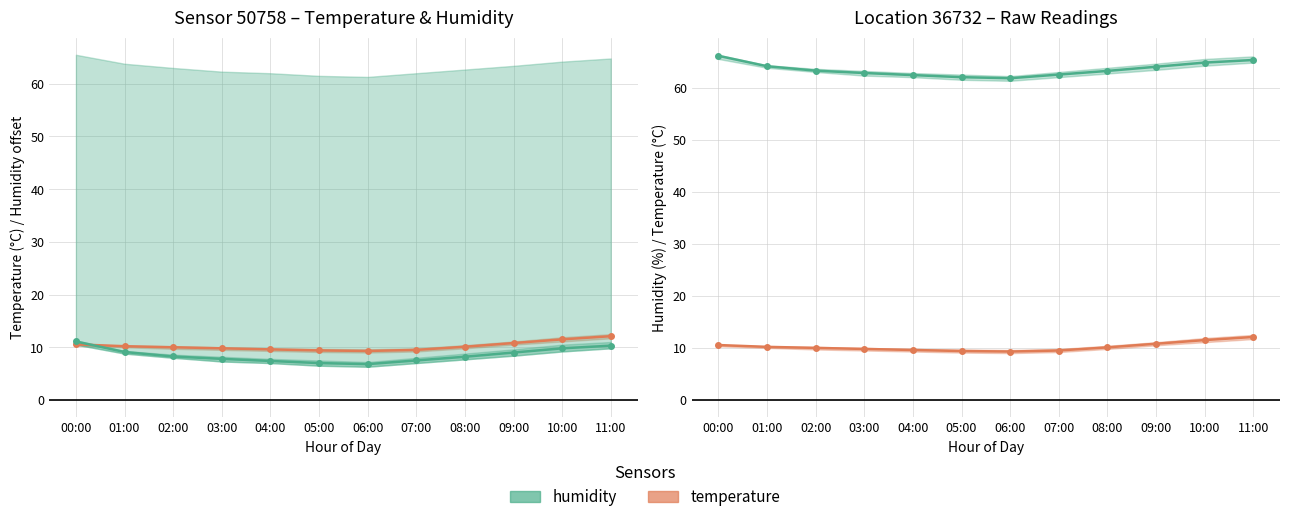

Which series ends up on top after the final intersection of humidity (offset) and temperature?

temperature